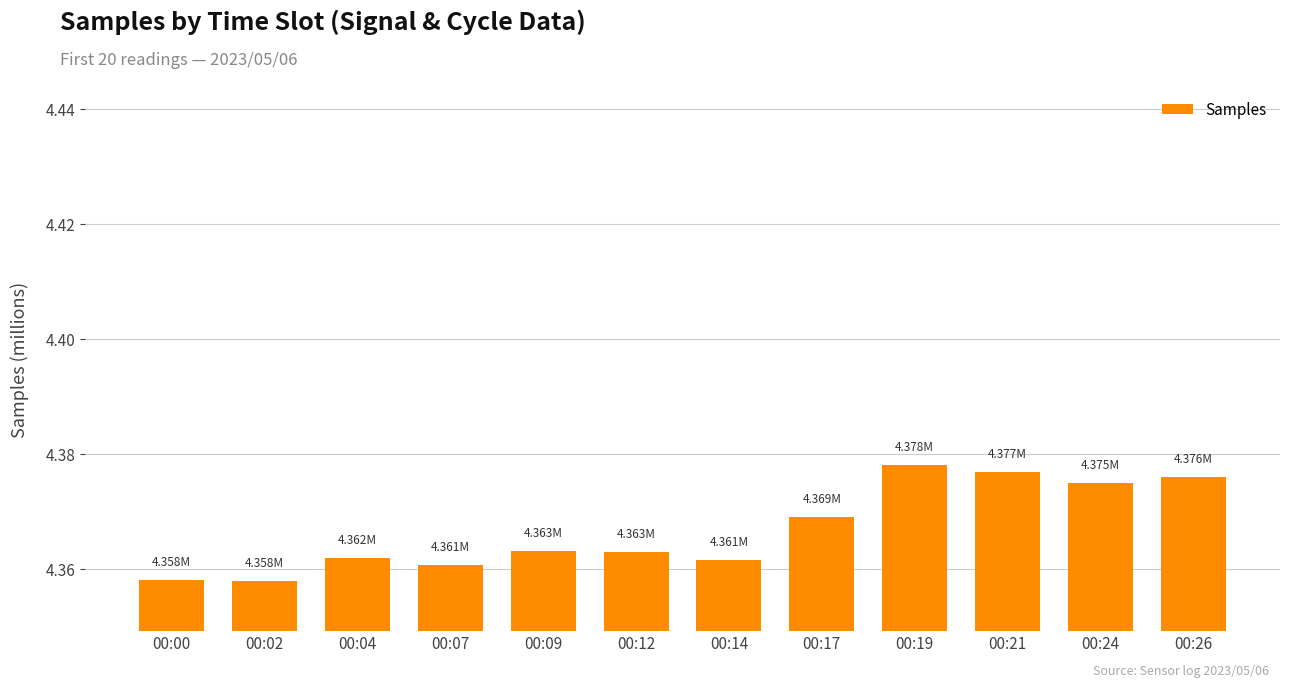

What is the sum of the values at 00:14 and 00:26?

8.7